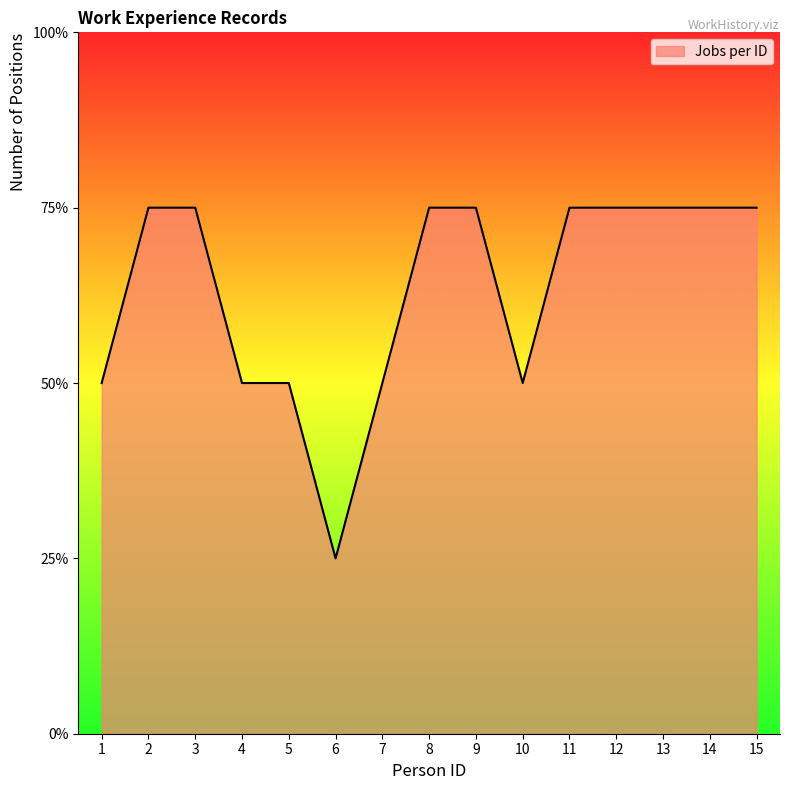

Rank the categories by value from highest to lowest.

2, 3, 8, 9, 11, 12, 13, 14, 15, 1, 4, 5, 7, 10, 6